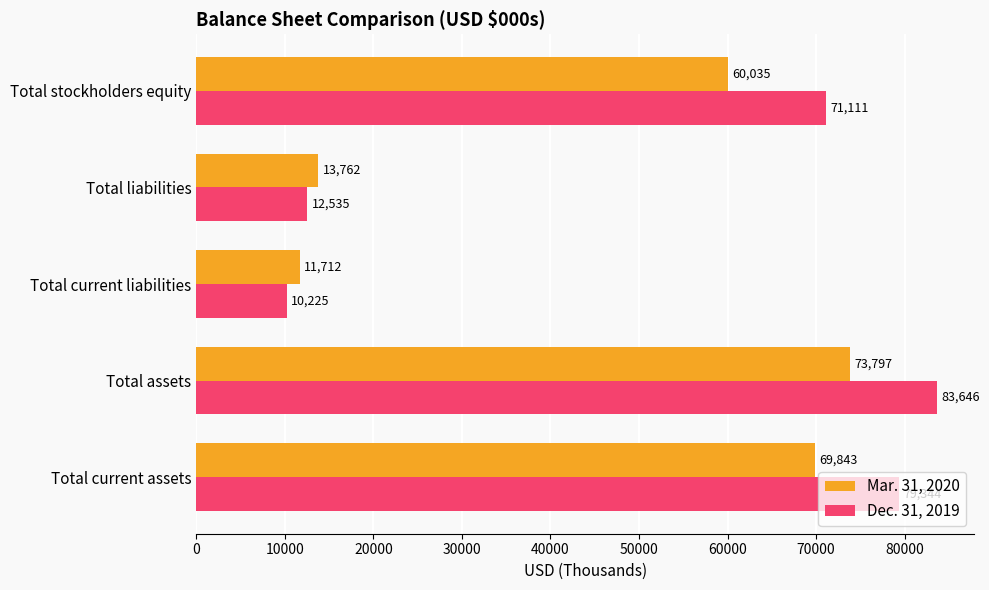

At which category is the sum across all series the highest?

Total assets